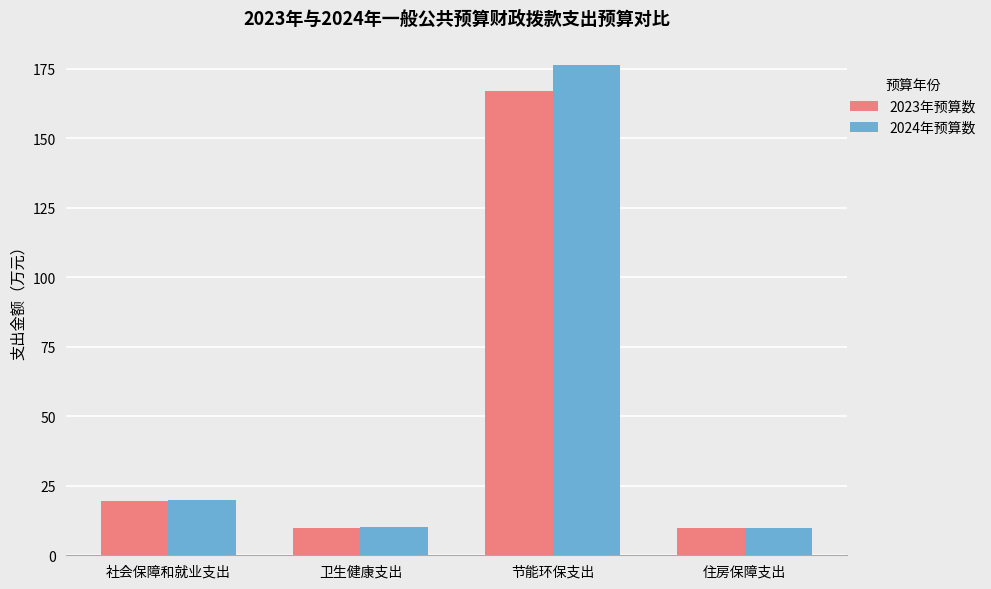

Is the value of 2024年预算数 at 节能环保支出 greater than the value of 2023年预算数 at 卫生健康支出?

Yes